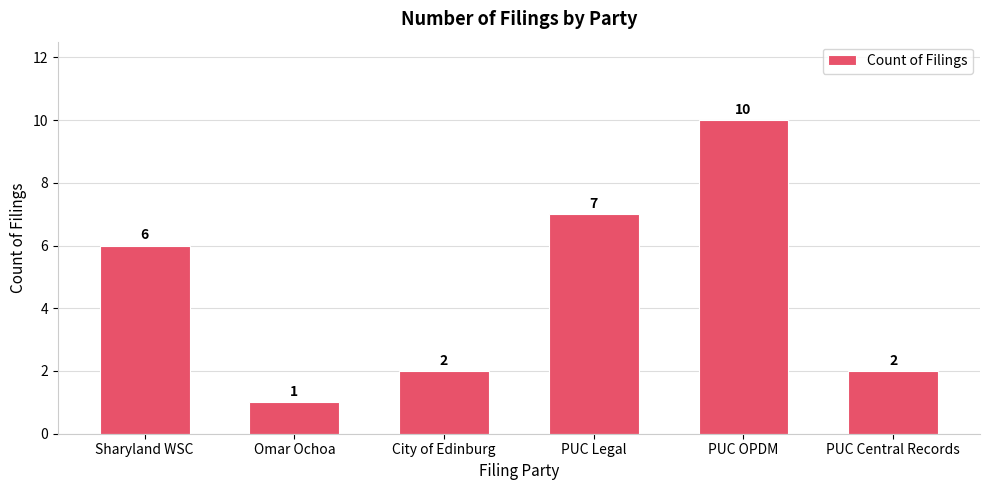

Does the chart contain any negative values?

No